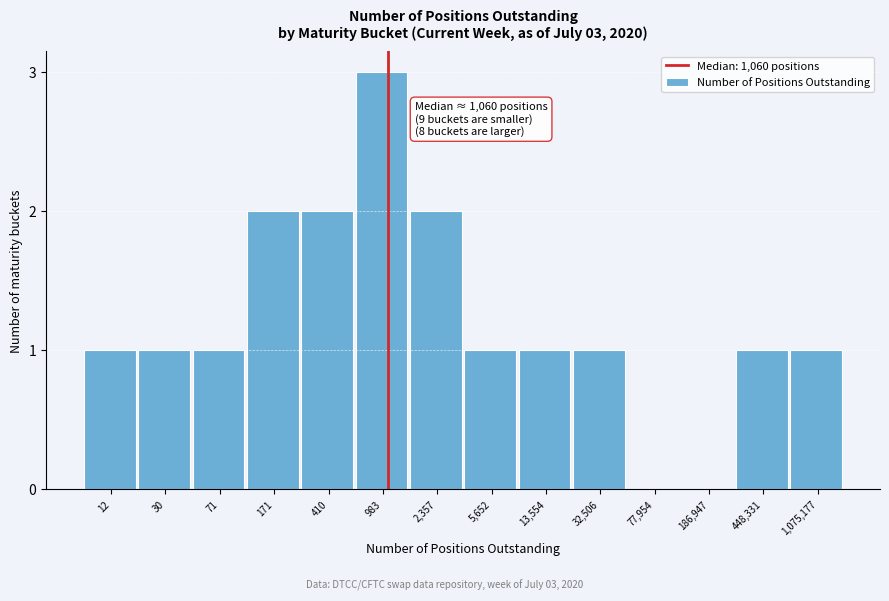

Reading left to right, extract all data points from this chart.

12=1	30=1	71=1	171=2	410=2	983=3	2,357=2	5,652=1	13,554=1	32,506=1	77,954=0	186,947=0	448,331=1	1,075,177=1